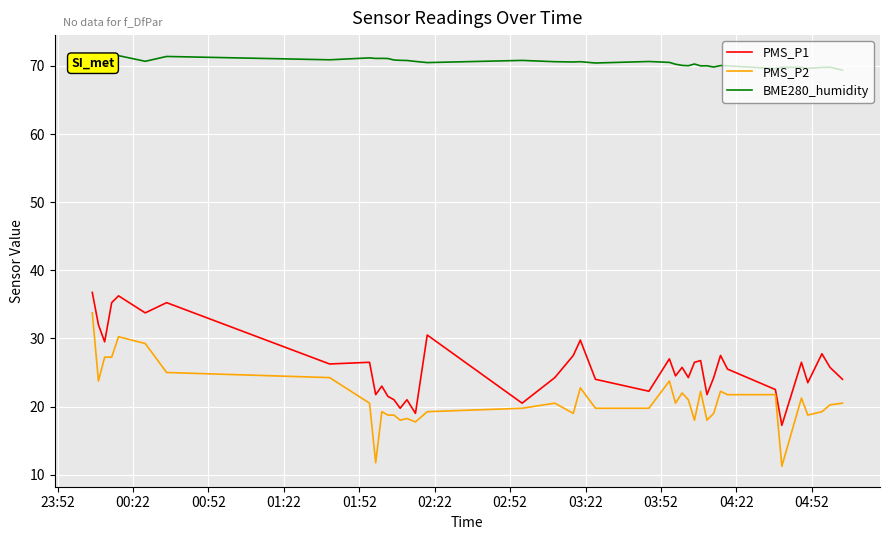

How many lines are shown in the chart?

3